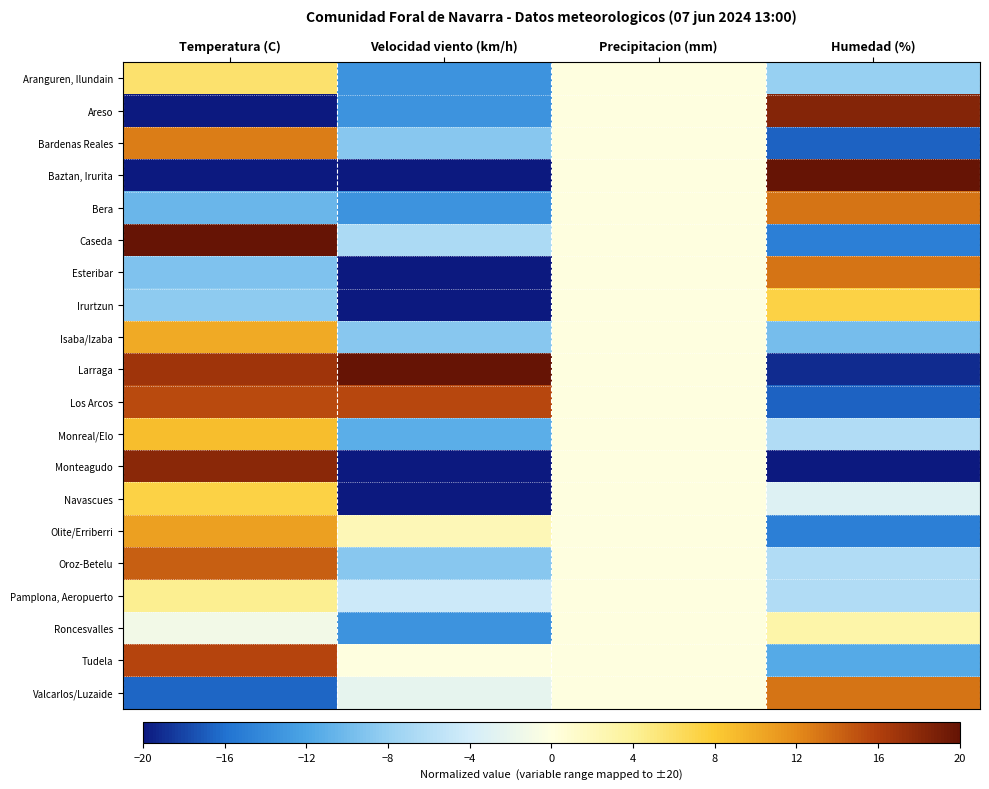

List the series in order of their peak value, highest first.

Caseda, Baztan, Irurita, Larraga, Areso, Monteagudo, Tudela, Los Arcos, Oroz-Betelu, Bera, Esteribar, Valcarlos/Luzaide, Bardenas Reales, Olite/Erriberri, Isaba/Izaba, Monreal/Elo, Navascues, Irurtzun, Aranguren, Ilundain, Pamplona, Aeropuerto, Roncesvalles